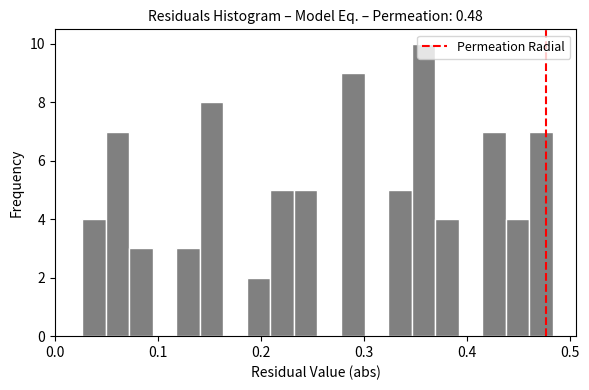

Read against the x-axis, roughly where is the centre of the tallest bar?

0.36